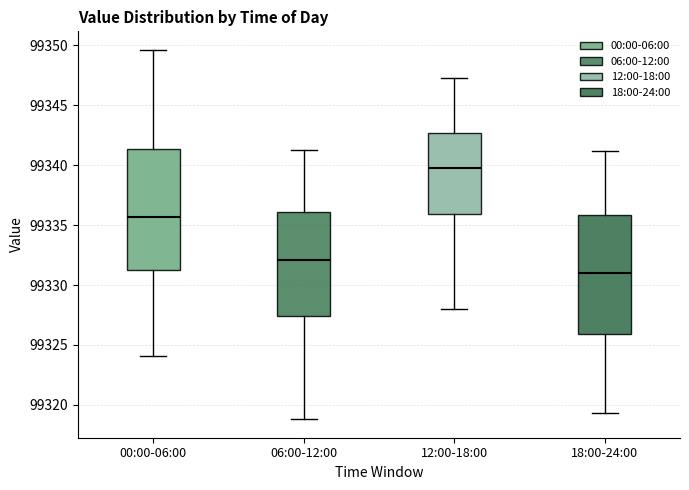

Reading left to right, read every box against the y-axis: the position of its median line, the range the box covers, and the ends of its whiskers. The values are not printed on the chart, so give them approximately, as read against the axis.

00:00-06:00: median 99335.5, box 99331.0 to 99341.5, whiskers 99324.0 to 99349.5
06:00-12:00: median 99332.0, box 99327.5 to 99336.0, whiskers 99319.0 to 99341.5
12:00-18:00: median 99340.0, box 99336.0 to 99342.5, whiskers 99328.0 to 99347.5
18:00-24:00: median 99331.0, box 99326.0 to 99336.0, whiskers 99319.5 to 99341.0